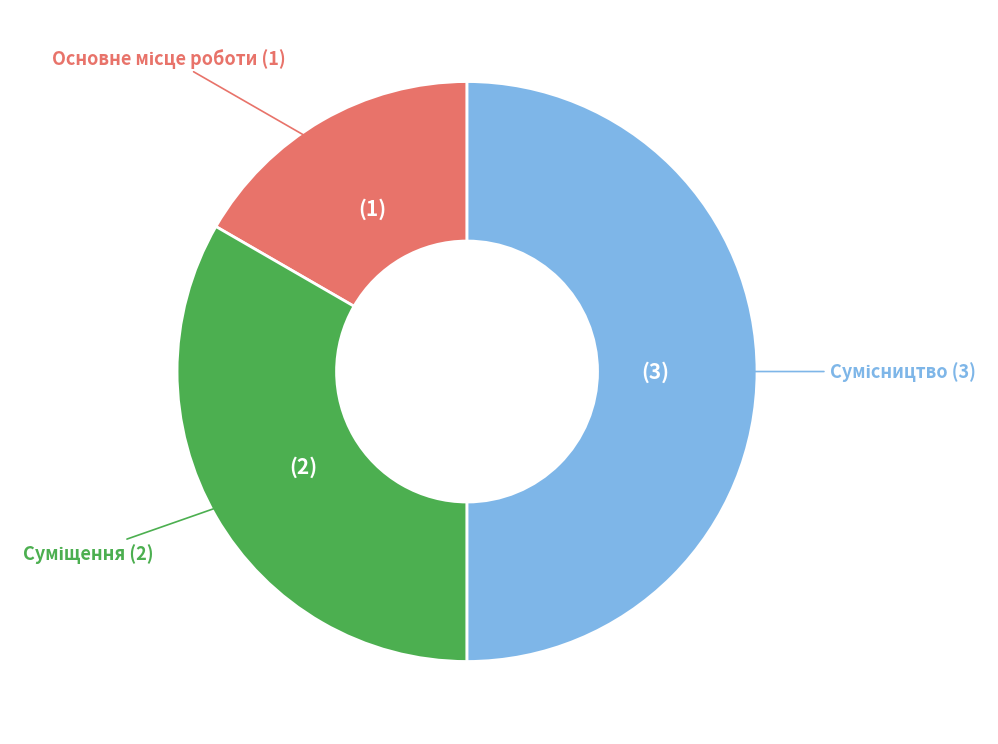

How many segments does this pie chart have?

3